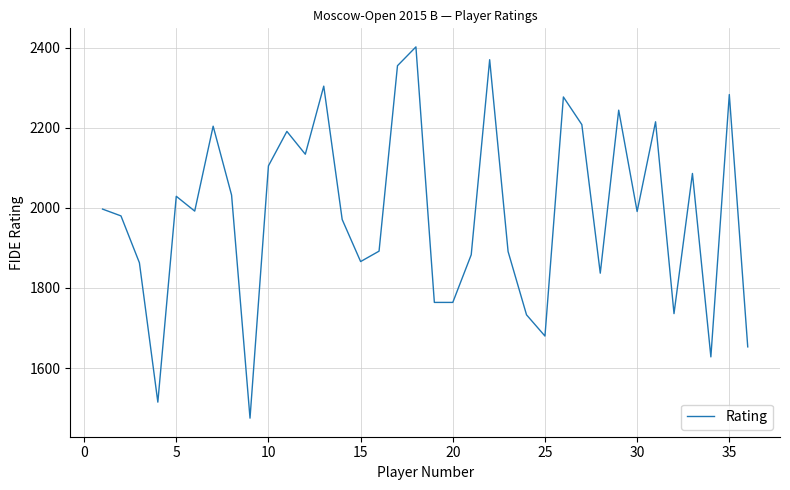

What is the maximum value shown in the chart?

2402